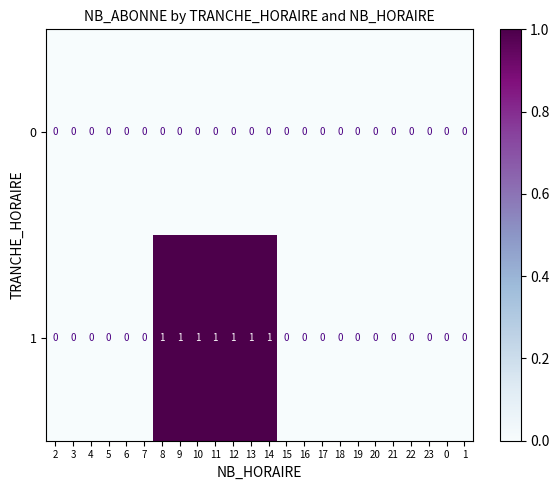

What is the maximum value shown in the chart?

1